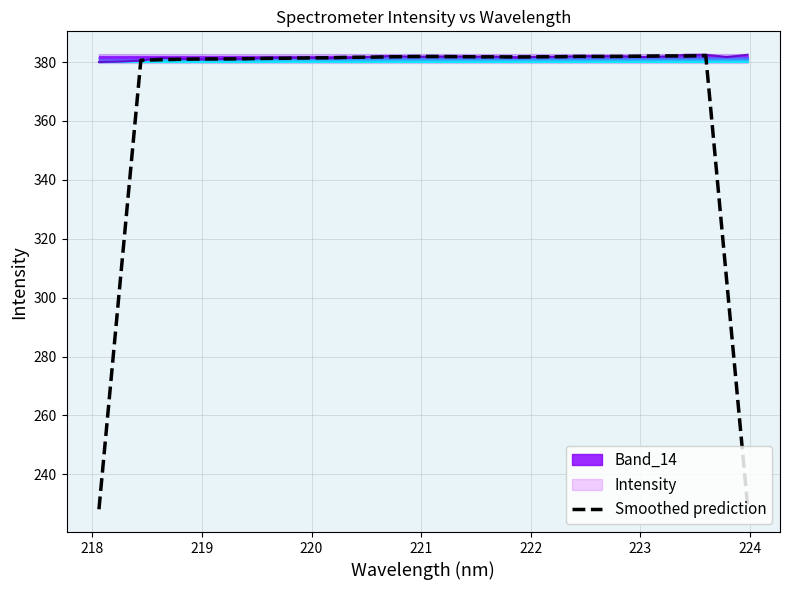

What is the minimum value shown in the chart?

228.1